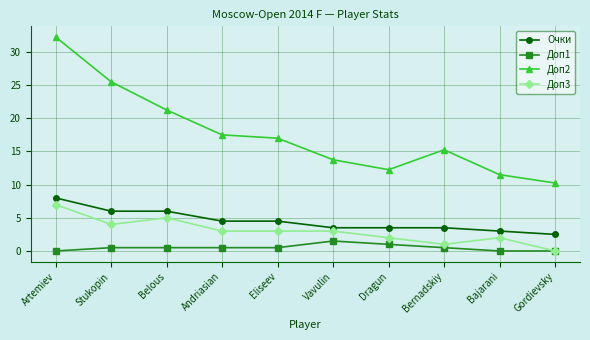

The value of Доп1 at Andriasian is 0.5. True or false?

True